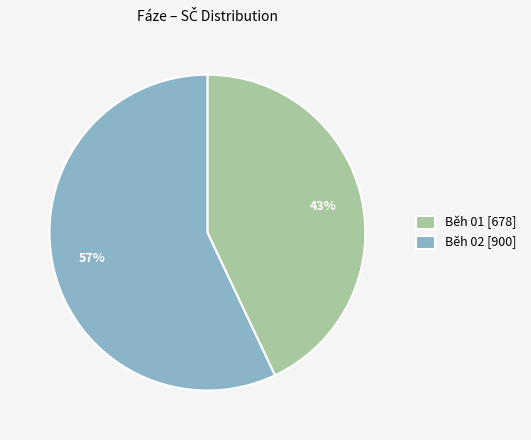

Is Běh 01 [678] the majority of the pie?

No